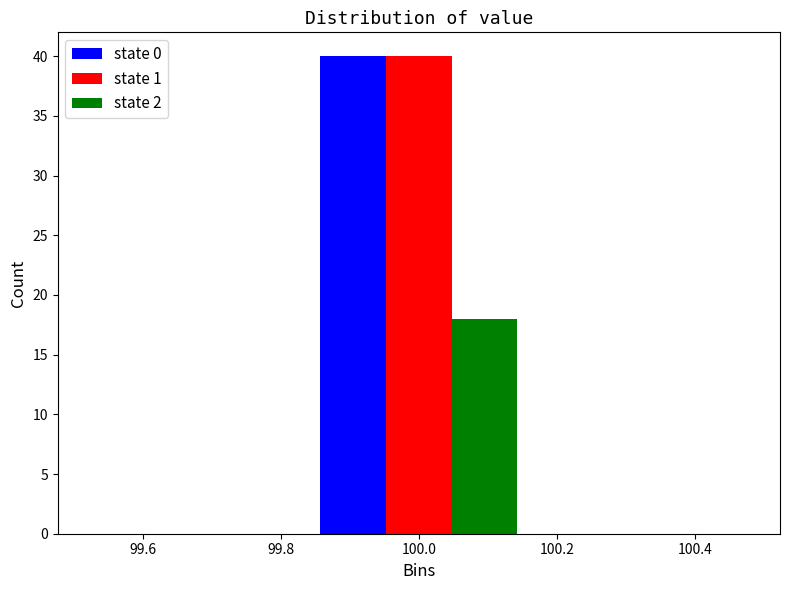

In the state 0 series, which range on the x-axis has the tallest bar?

99.84 to 100.16